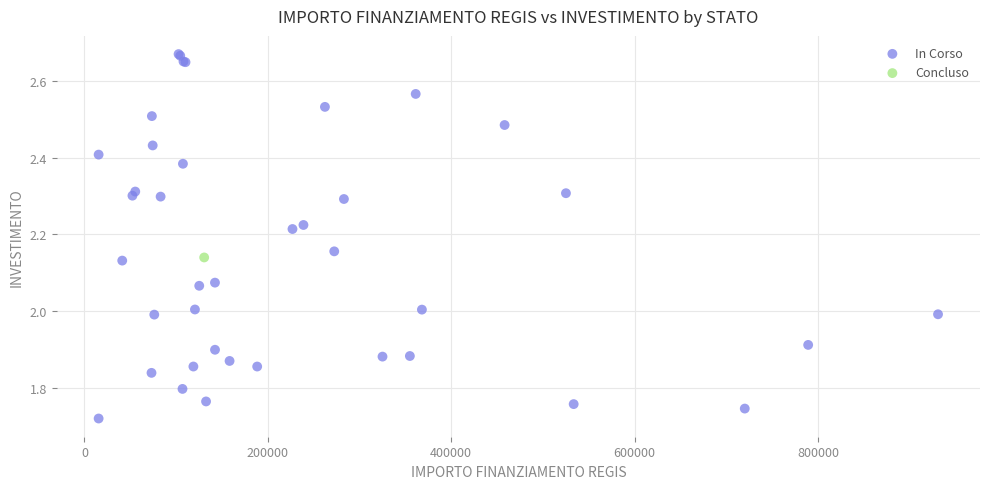

What are all the series names shown in the legend?

In Corso, Concluso